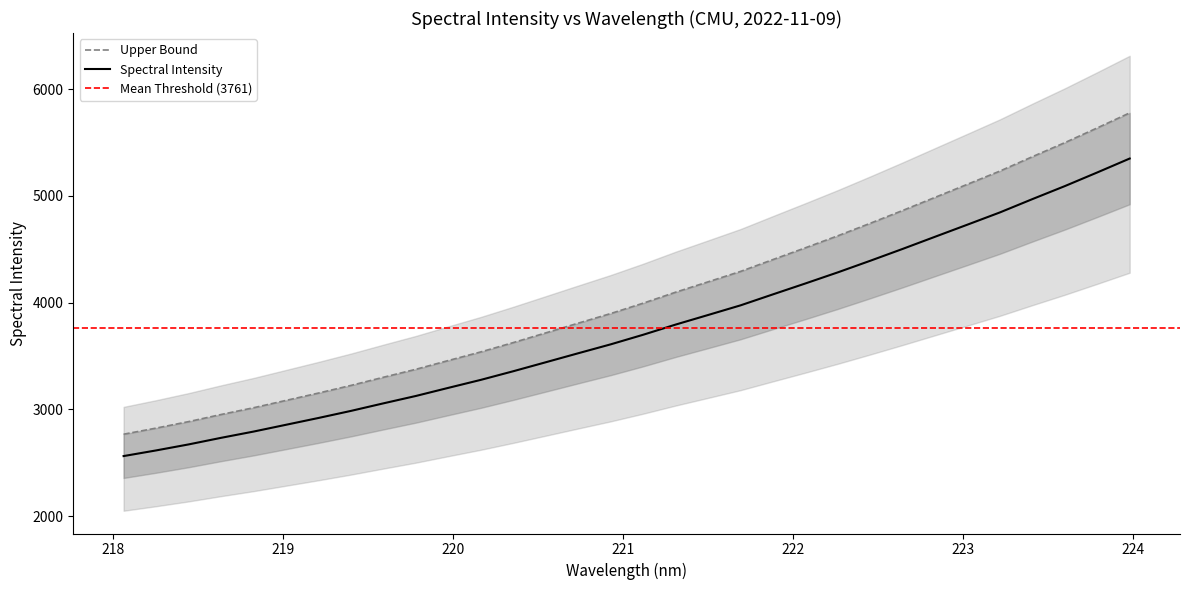

What is the label of the 24th point from the left?

222.4538